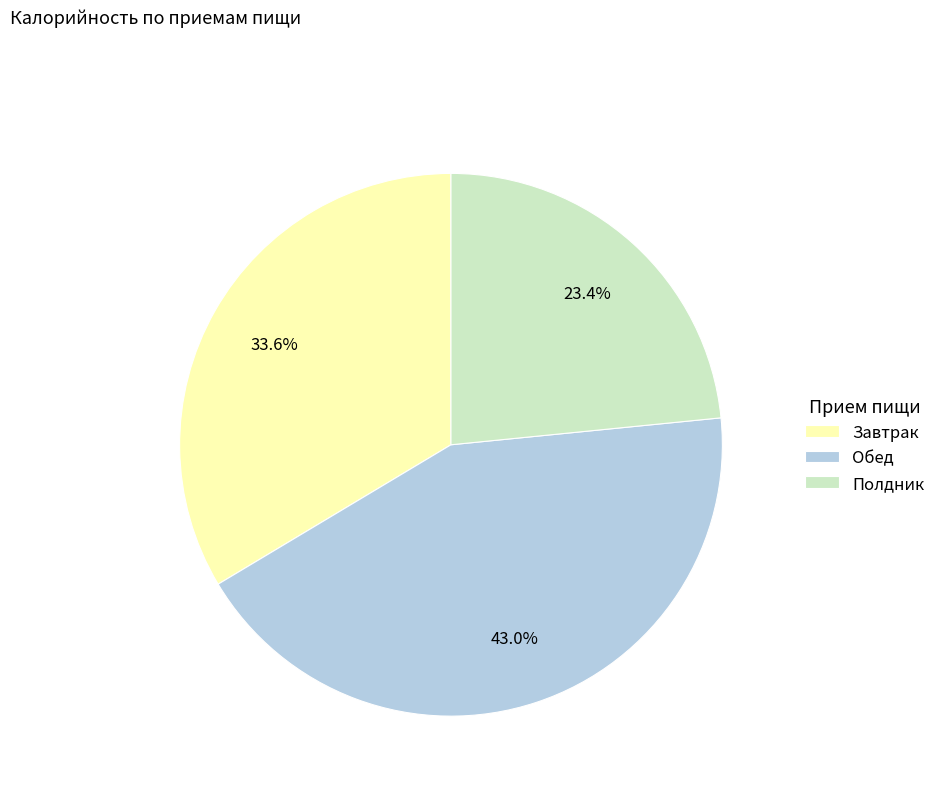

Is there any slice that represents more than half of the pie?

No